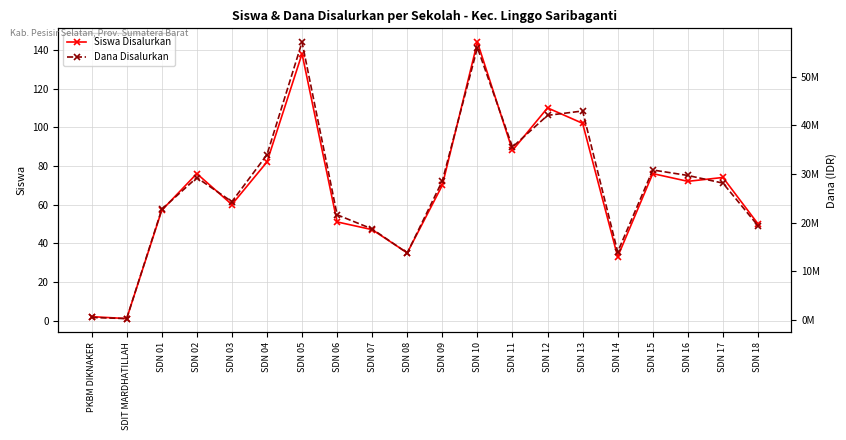

How many categories are shown in the chart?

20